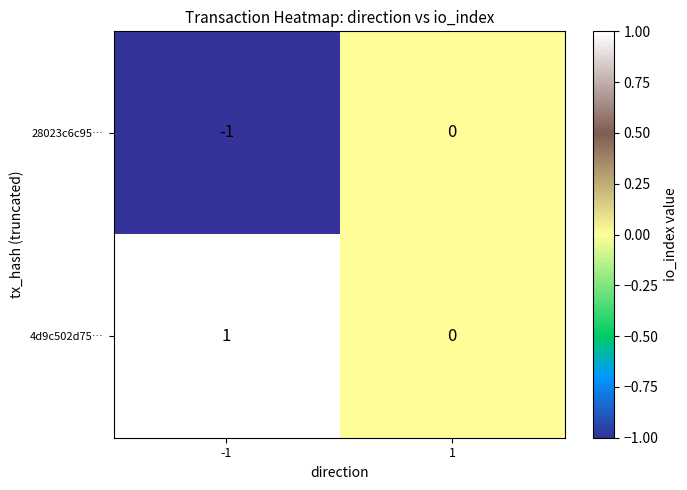

Which category has the lowest value across all series?

-1